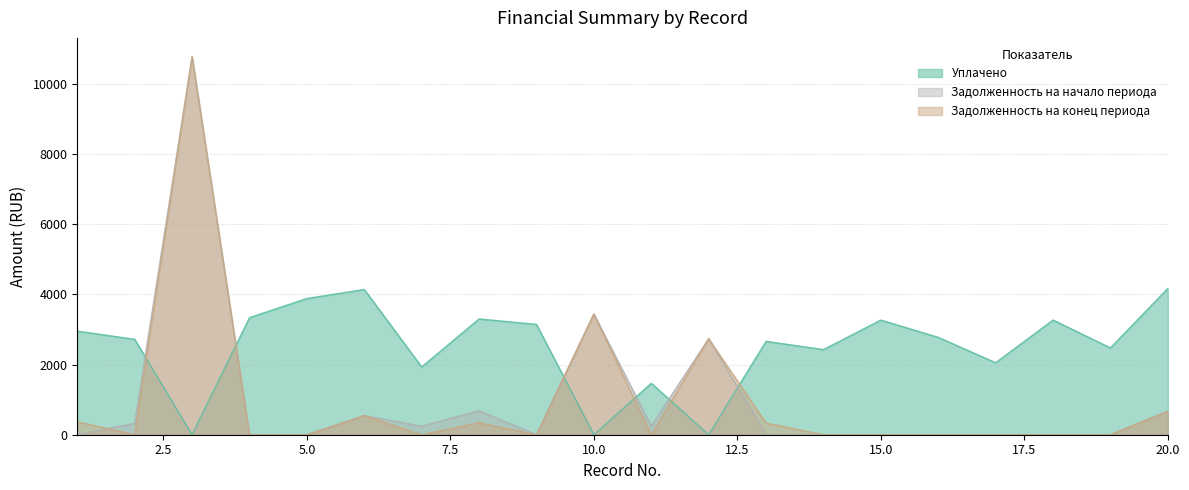

In Задолженность на начало периода, how many points are lower than both neighbors (excluding endpoints)?

3